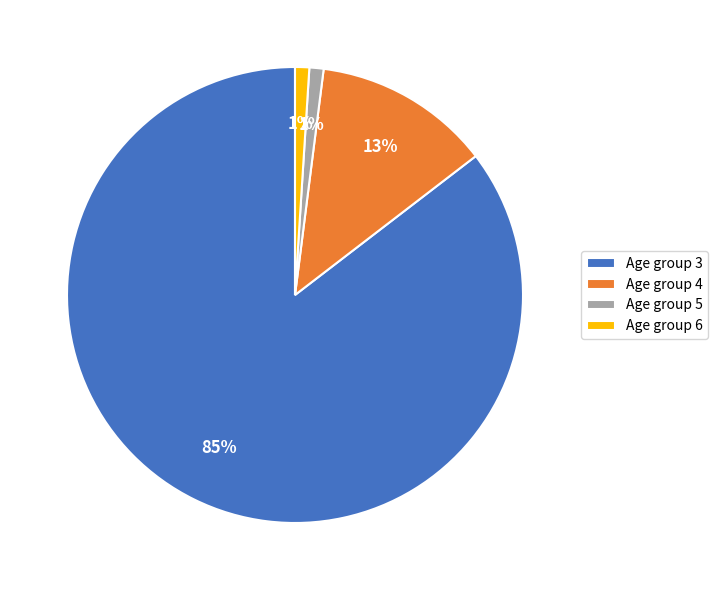

Which has a higher value, Age group 5 or Age group 4?

Age group 4